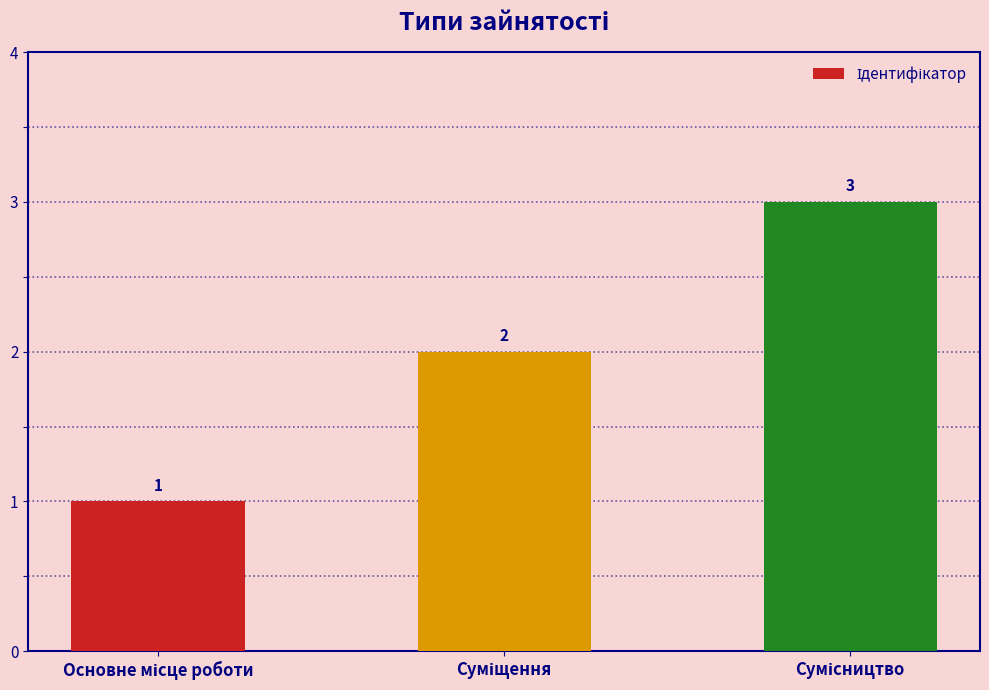

How many values are between 1 and 3?

3